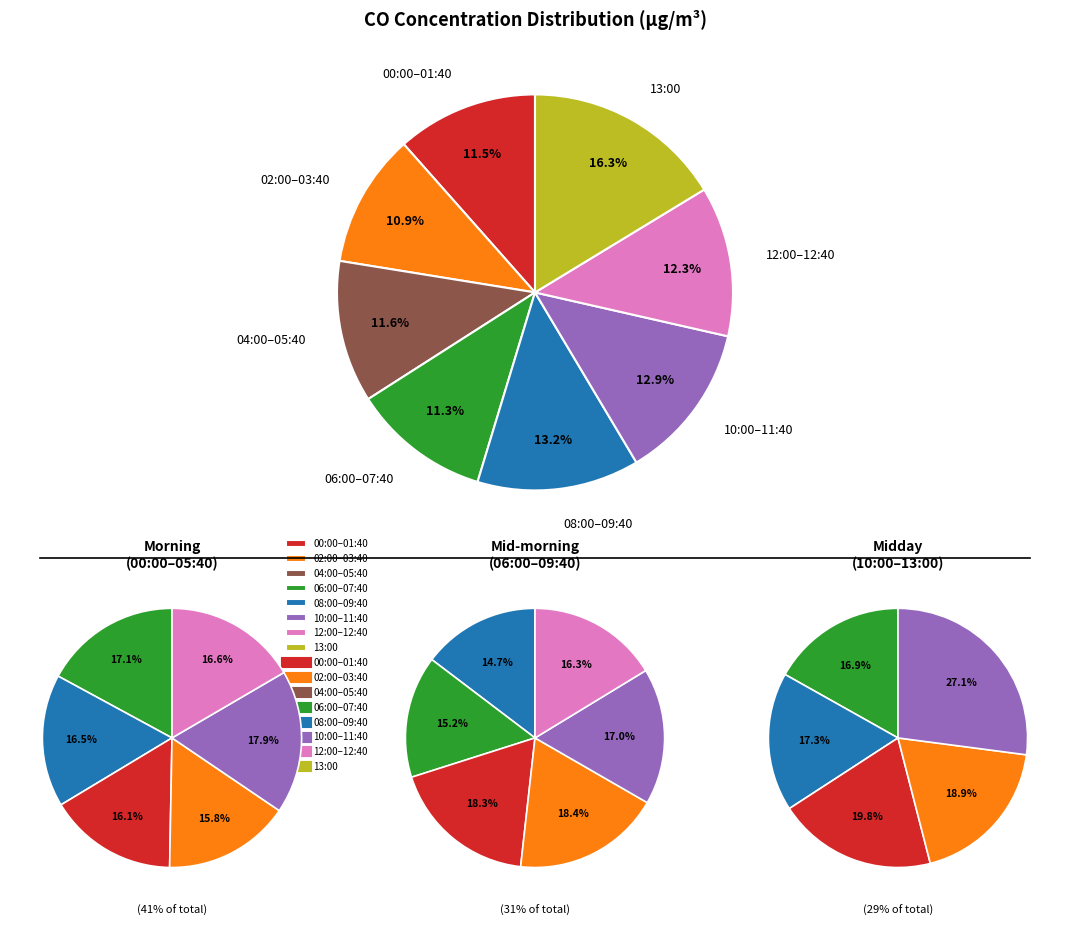

Is it true that 38 is 4% of the pie?

True